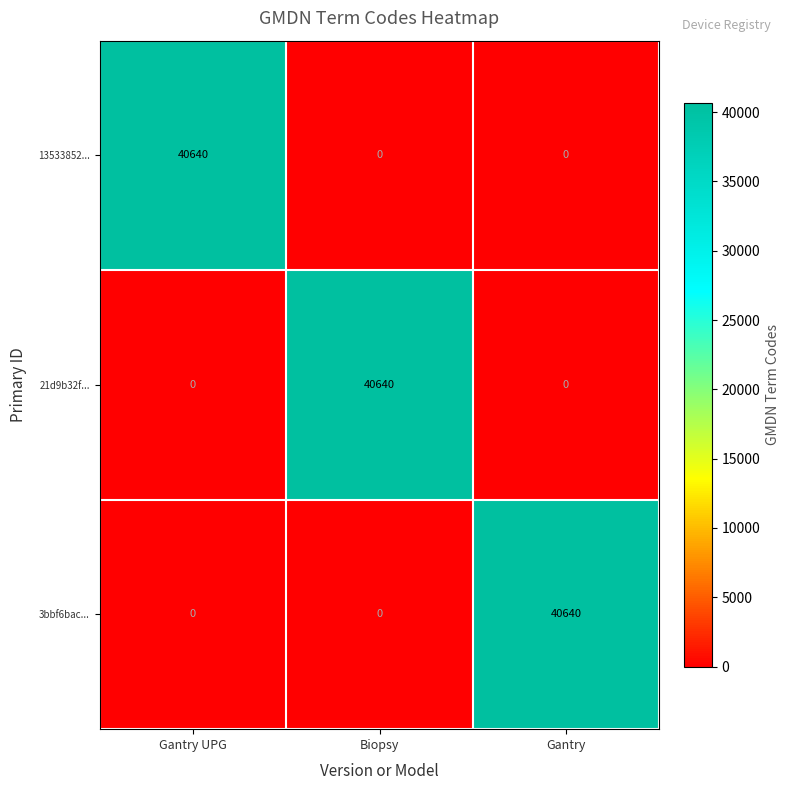

What is the sum of the 3bbf6bac... values at Biopsy and Gantry?

40640